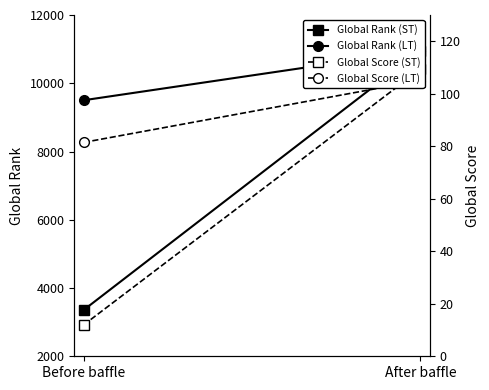

How many lines are shown in the chart?

4